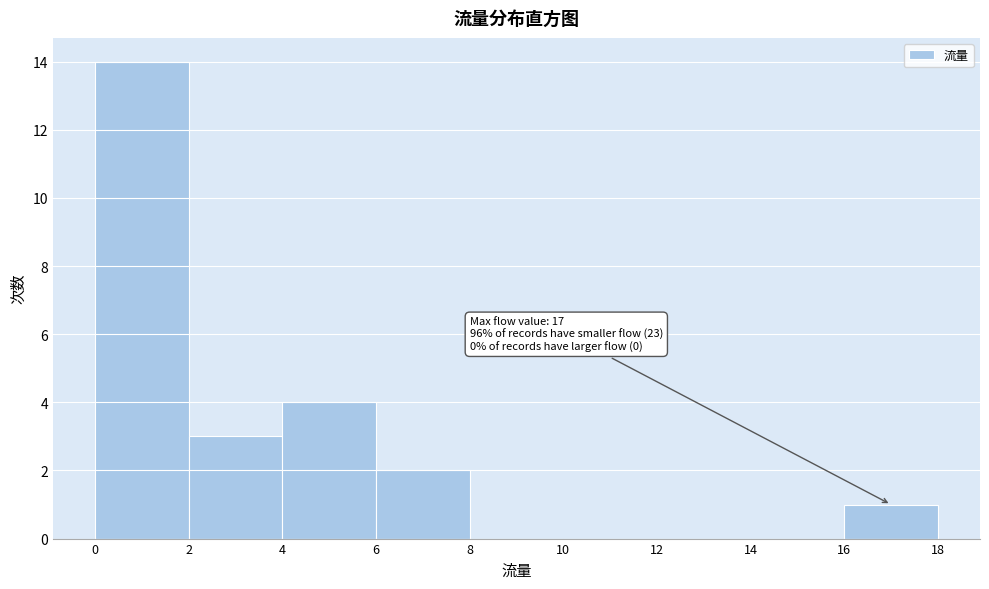

Which range on the x-axis has the tallest bar?

0 to 2